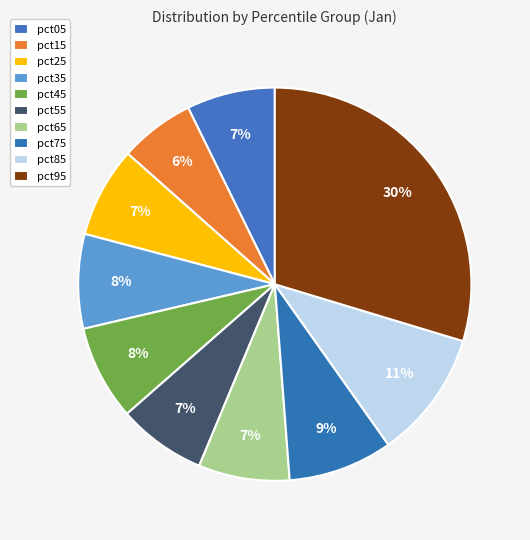

The pct15 slice represents 6% of the pie. True or false?

True